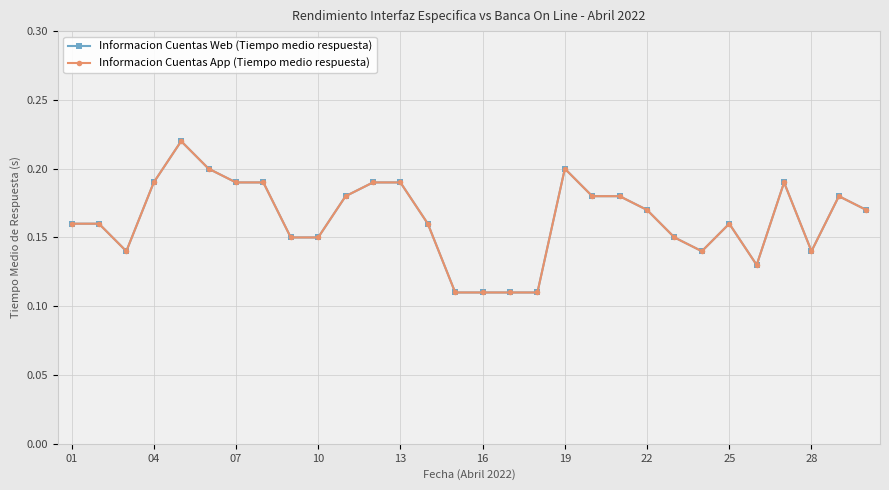

Reading right to left, list all the values displayed in this chart.

Informacion Cuentas Web (Tiempo medio respuesta): 0.2	0.2	0.1	0.2	0.1	0.2	0.1	0.1	0.2	0.2	0.2	0.2	0.1	0.1	0.1	0.1	0.2	0.2	0.2	0.2	0.1	0.1	0.2	0.2	0.2	0.2	0.2	0.1	0.2	0.2
Informacion Cuentas App (Tiempo medio respuesta): 0.2	0.2	0.1	0.2	0.1	0.2	0.1	0.1	0.2	0.2	0.2	0.2	0.1	0.1	0.1	0.1	0.2	0.2	0.2	0.2	0.1	0.1	0.2	0.2	0.2	0.2	0.2	0.1	0.2	0.2